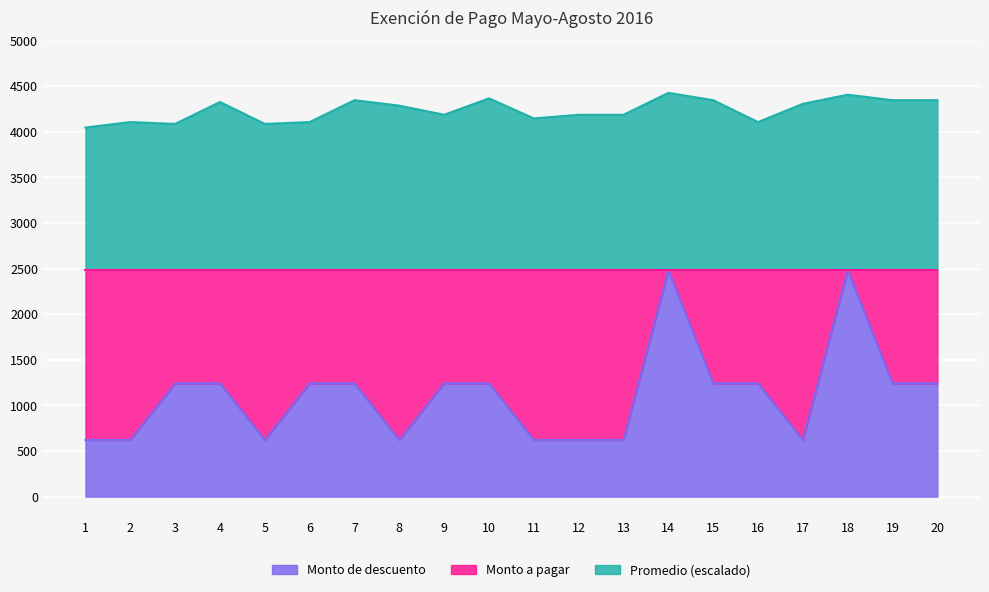

At 6, list the series in order from largest to smallest.

Promedio (escalado), Monto de descuento